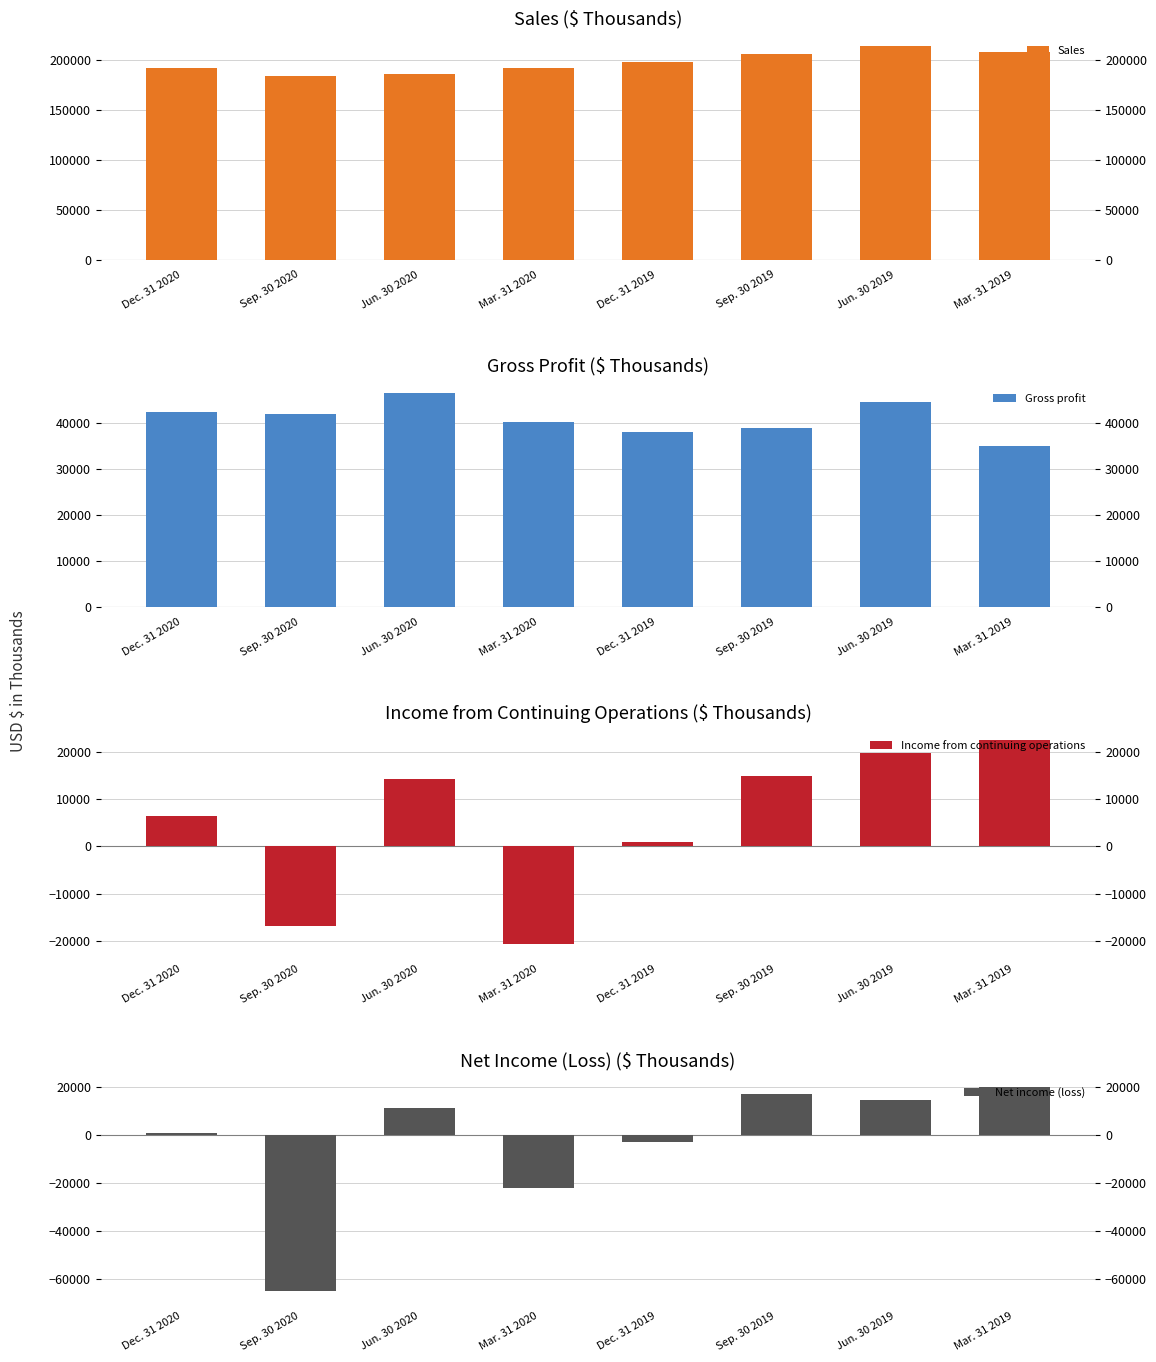

Which category has the highest value across all series?

Jun. 30 2019